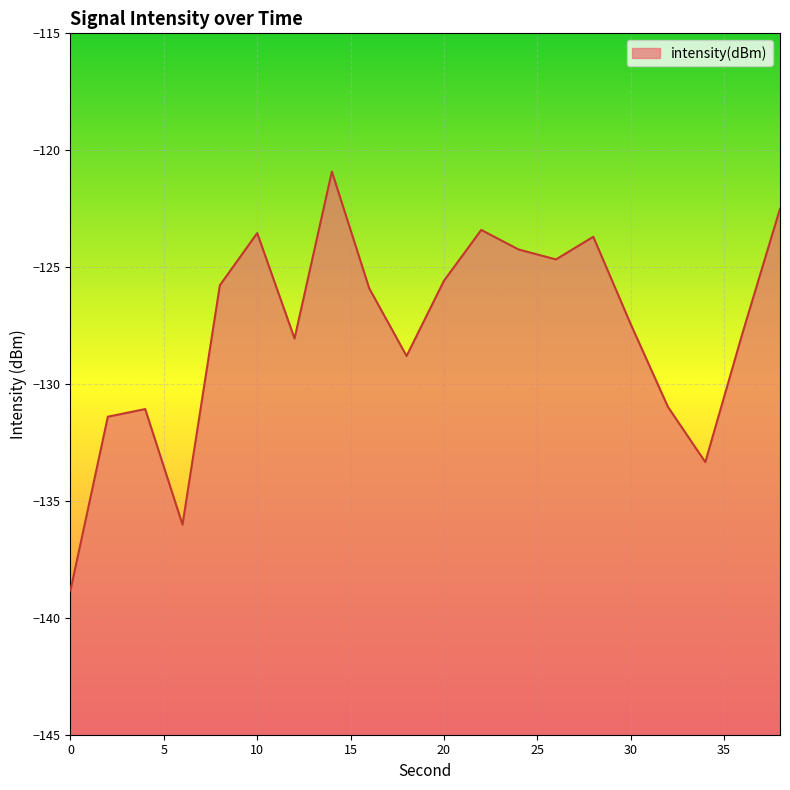

Rank the categories by value from highest to lowest.

14, 38, 22, 10, 28, 24, 26, 20, 8, 16, 30, 36, 12, 18, 32, 4, 2, 34, 6, 0